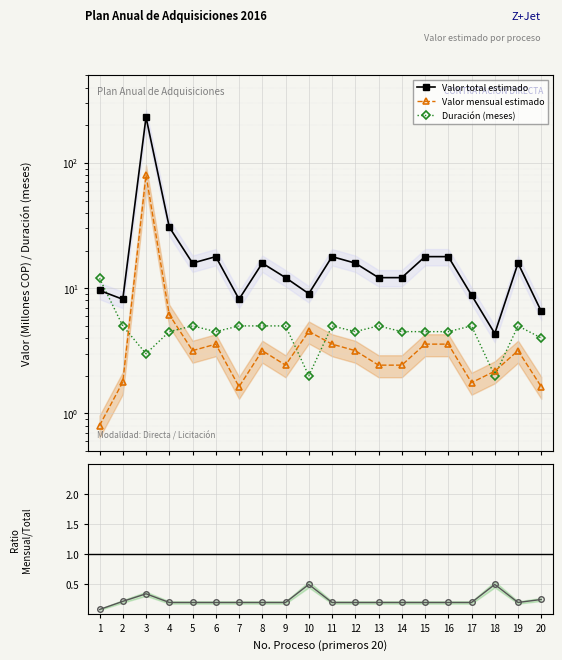

Which series changed the most between 1 and 6?

Valor total estimado